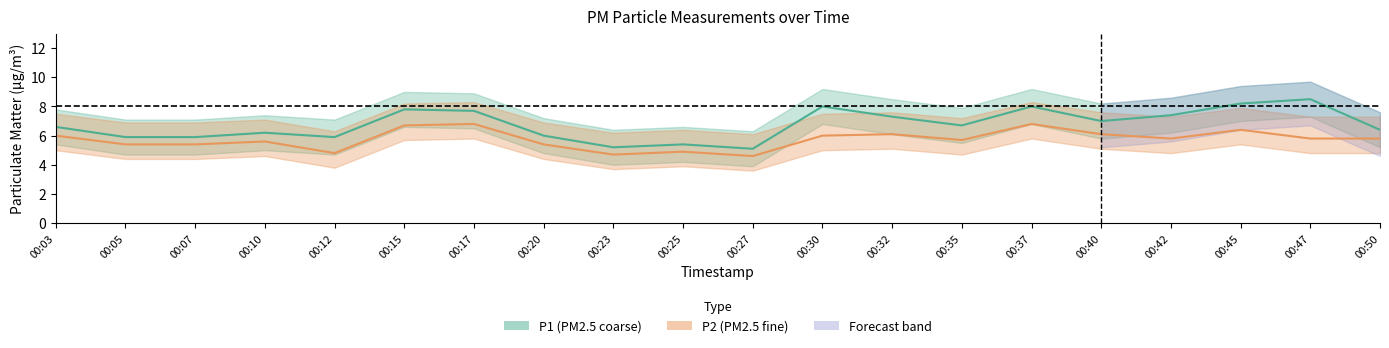

True or false: P1 and P2 cross at least once.

False